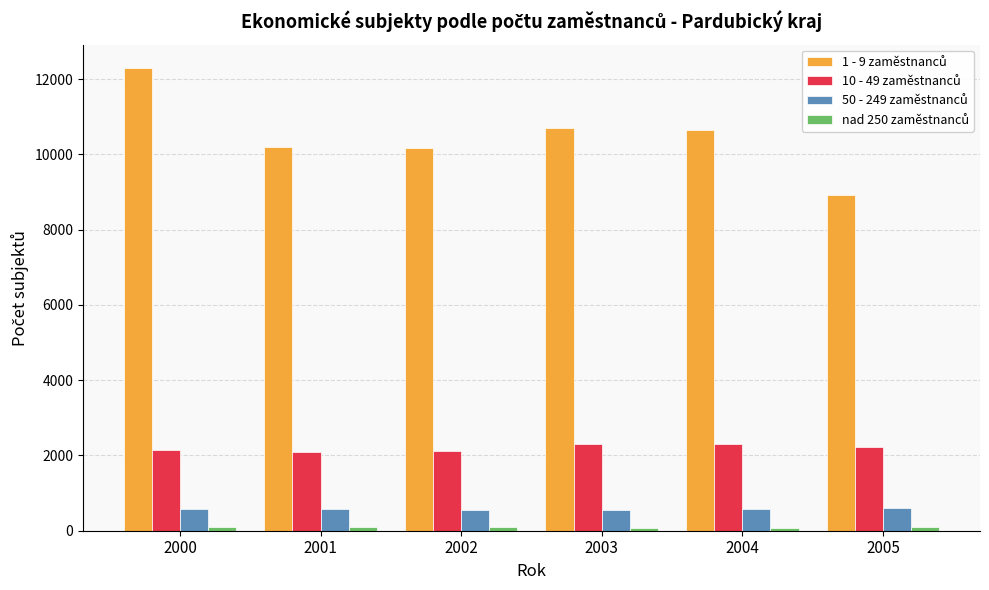

At how many categories does at least one series exceed 5463?

6